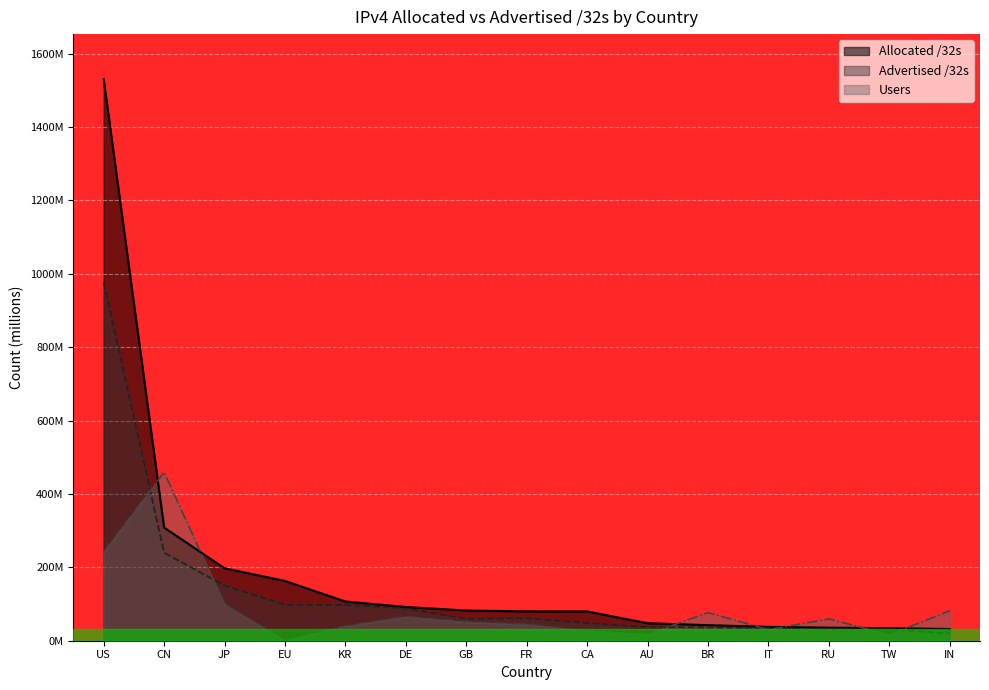

How many data points in Users are less than 50?

7